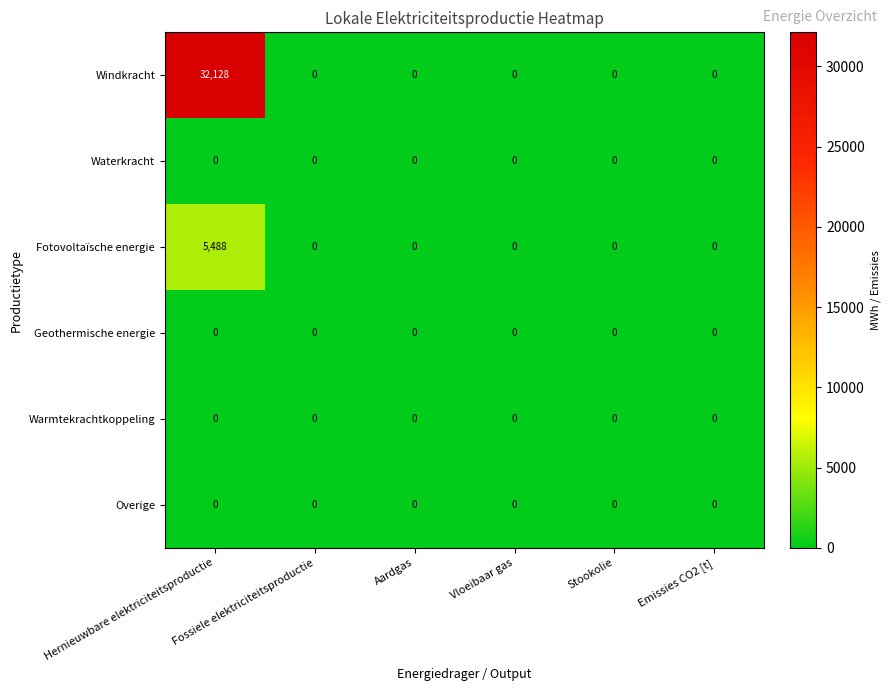

Which series has the widest spread of values?

Windkracht